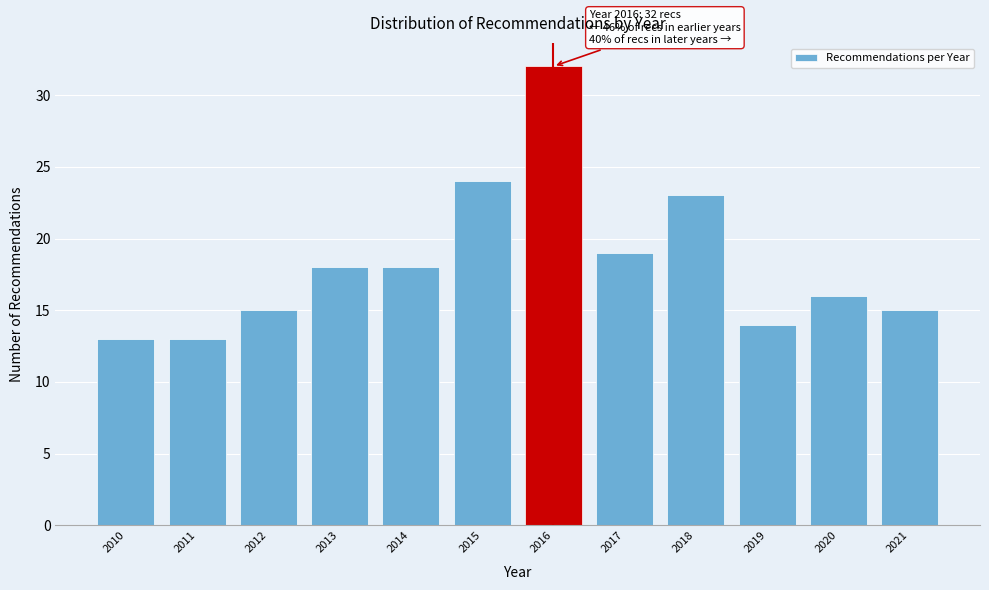

Over which range of the x-axis is the bar tallest?

2015.5 to 2016.5